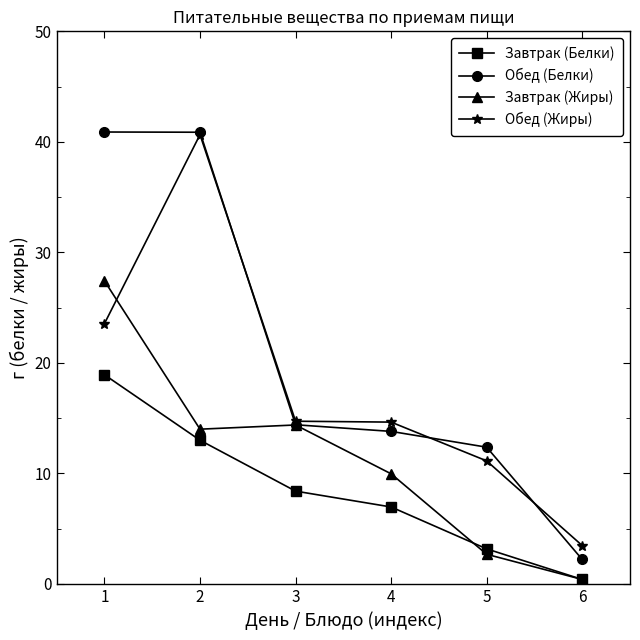

What is the value of the Завтрак (Жиры) point at the 3rd from the left?

14.4